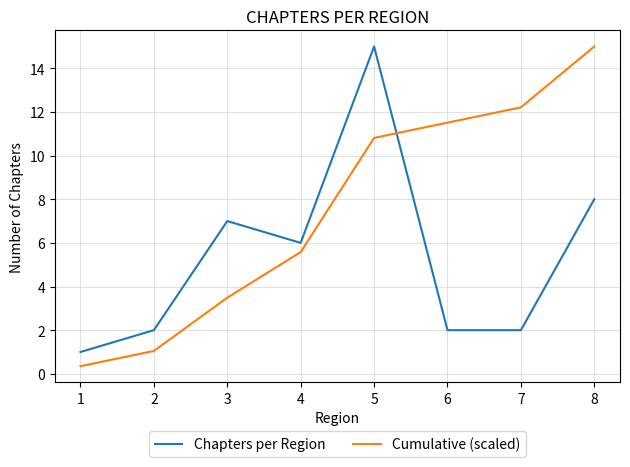

List the series in order of their overall mean, lowest first.

Chapters per Region, Cumulative (scaled)